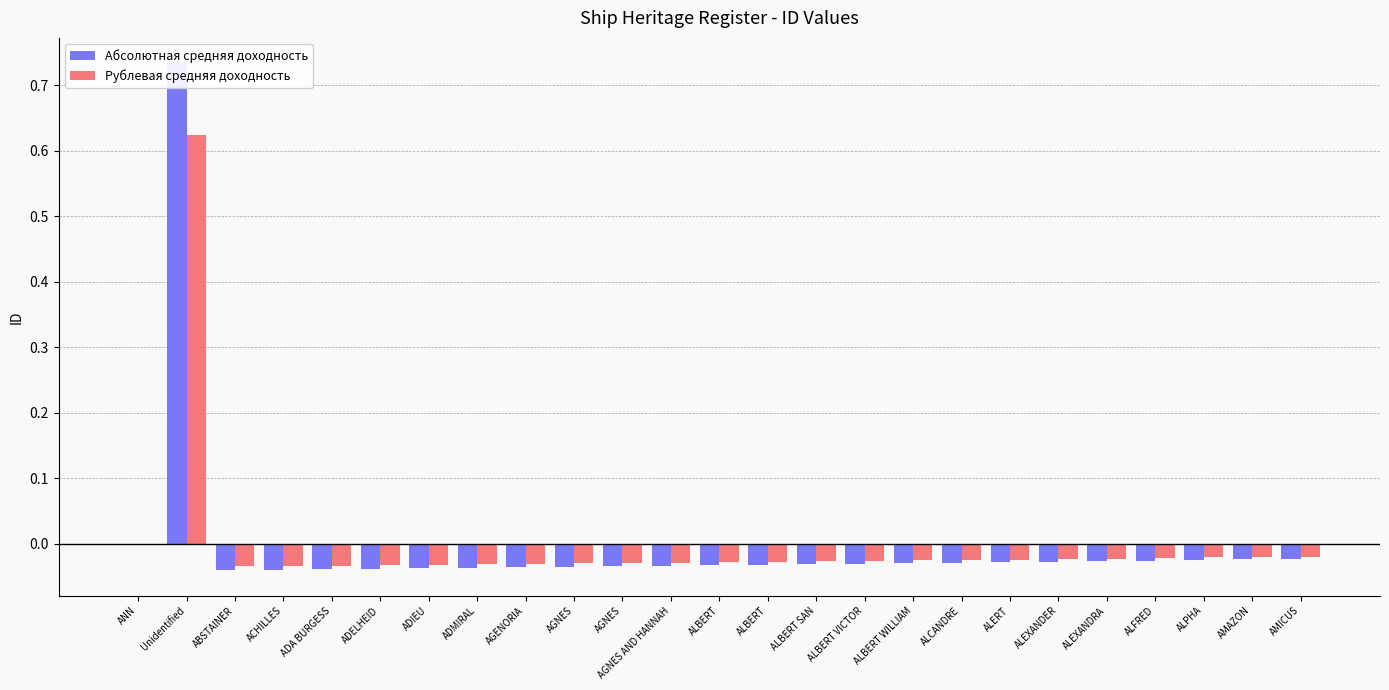

What is the maximum value shown in the chart?

0.7